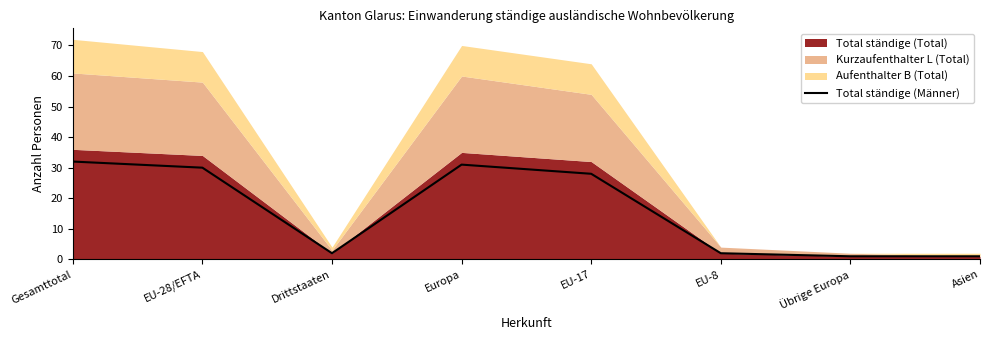

True or false: Total ständige (Männer) has a value of 32 at Gesamttotal.

True